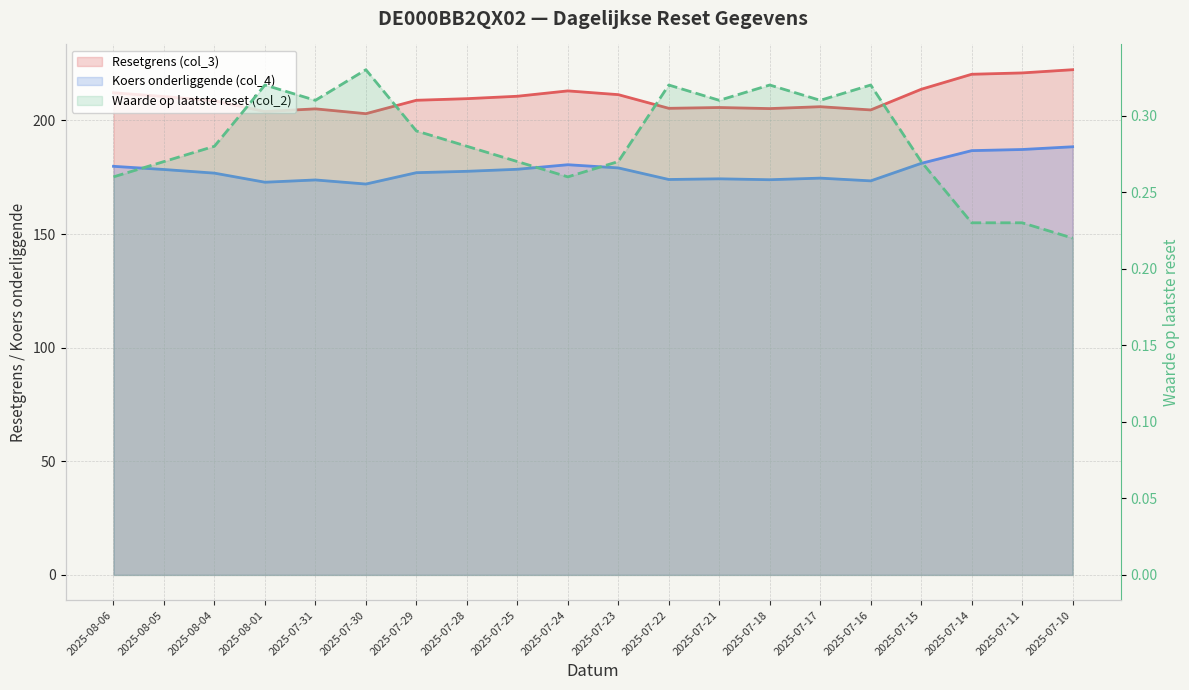

List the labels in order of Koers onderliggende (col_4) (line) value, smallest first.

2025-07-30, 2025-08-01, 2025-07-16, 2025-07-31, 2025-07-18, 2025-07-22, 2025-07-21, 2025-07-17, 2025-08-04, 2025-07-29, 2025-07-28, 2025-08-05, 2025-07-25, 2025-07-23, 2025-08-06, 2025-07-24, 2025-07-15, 2025-07-14, 2025-07-11, 2025-07-10